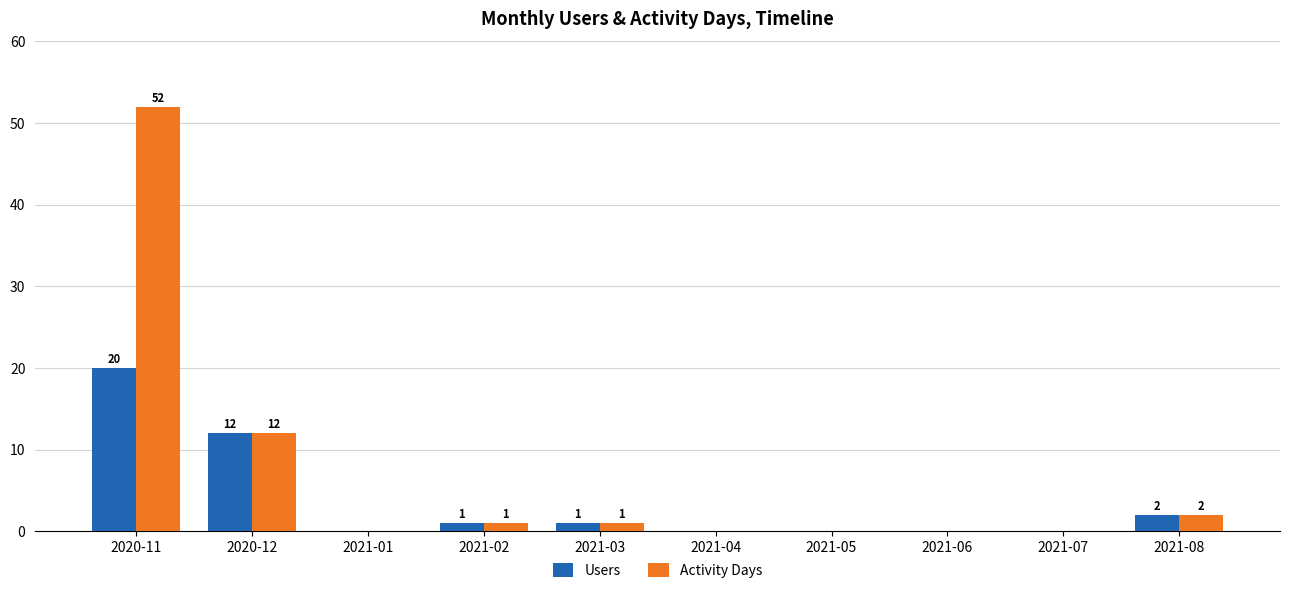

Is it true that Users equals 0 at 2021-01?

True